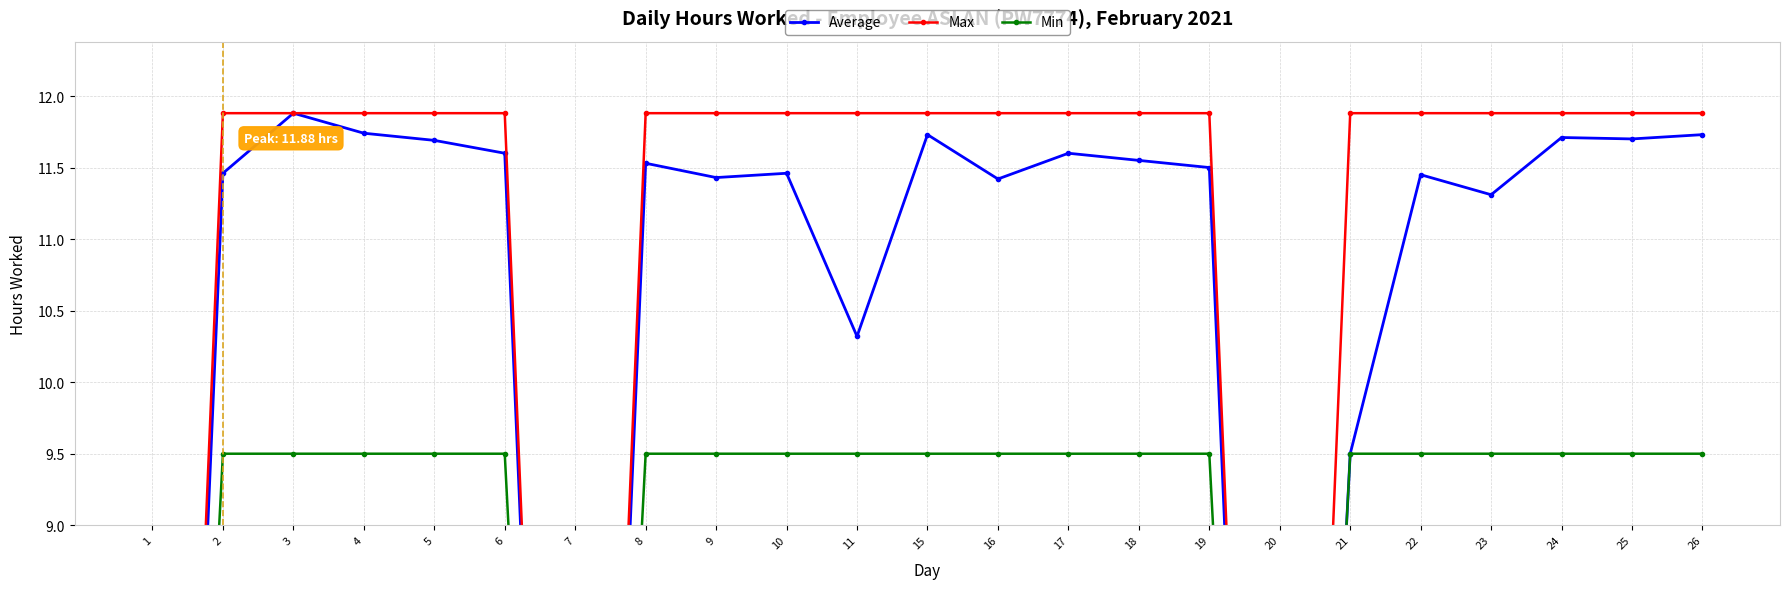

At which label is Min closest to 4?

1